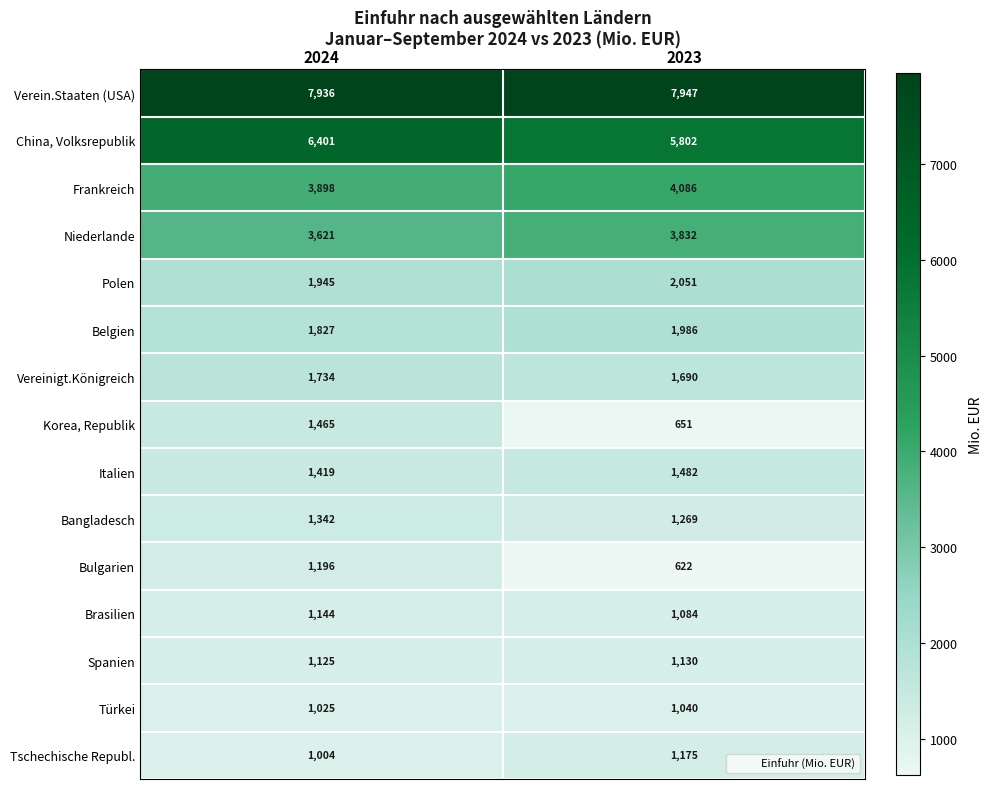

Rank the series at 2024 from lowest to highest value.

Tschechische Republ., Türkei, Spanien, Brasilien, Bulgarien, Bangladesch, Italien, Korea, Republik, Vereinigt.Königreich, Belgien, Polen, Niederlande, Frankreich, China, Volksrepublik, Verein.Staaten (USA)